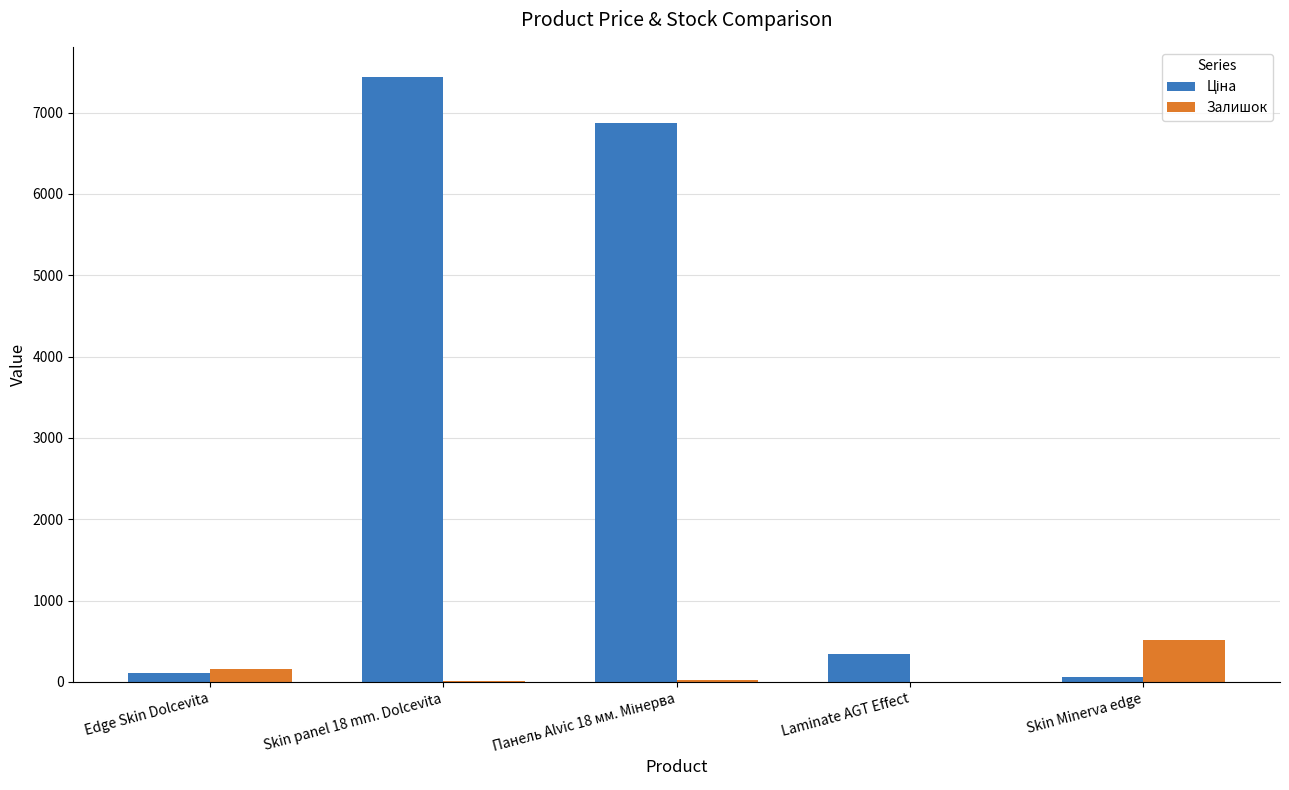

The value of Залишок at Skin Minerva edge is 518.0. True or false?

True